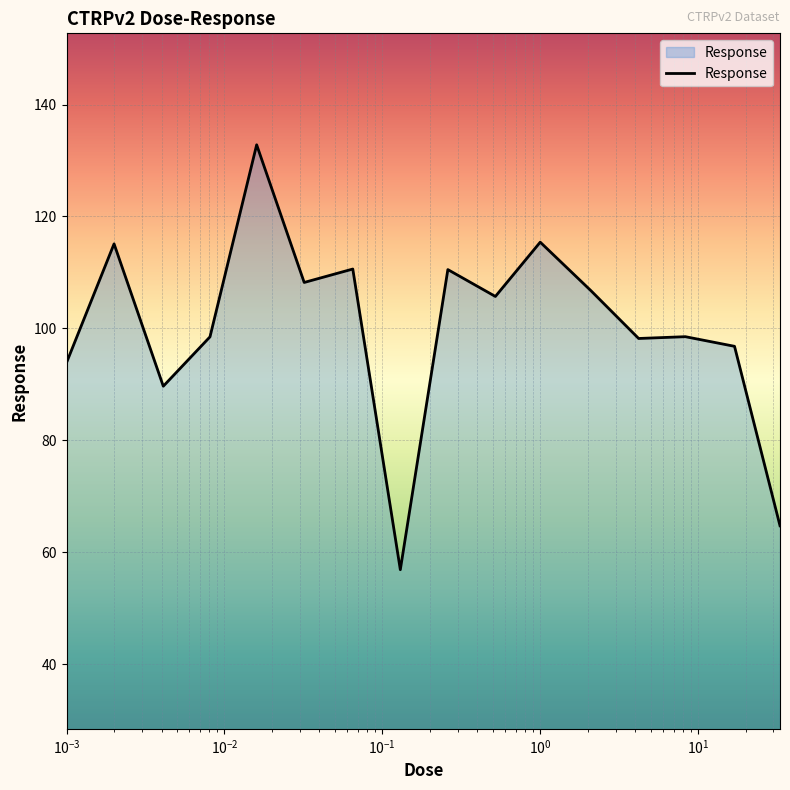

What is the smallest value displayed?

56.9